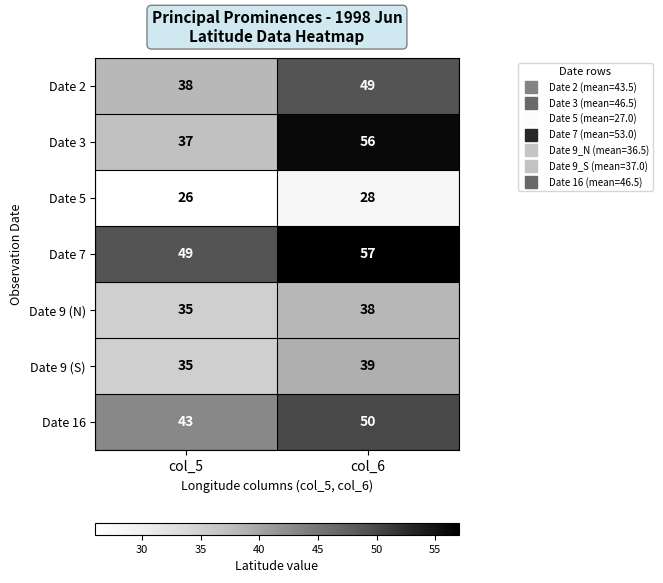

Reading left to right, extract all data points from this chart.

Date 2: col_5=38	col_6=49
Date 3: col_5=37	col_6=56
Date 5: col_5=26	col_6=28
Date 7: col_5=49	col_6=57
Date 9 (N): col_5=35	col_6=38
Date 9 (S): col_5=35	col_6=39
Date 16: col_5=43	col_6=50